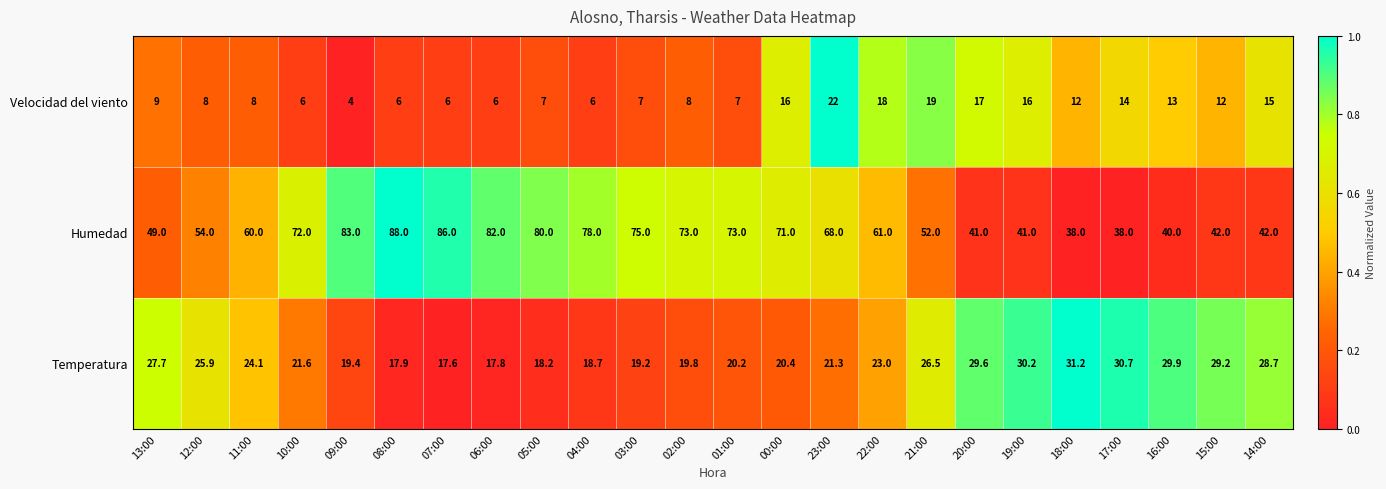

List the series in order of their peak value, highest first.

Humedad, Temperatura, Velocidad del viento